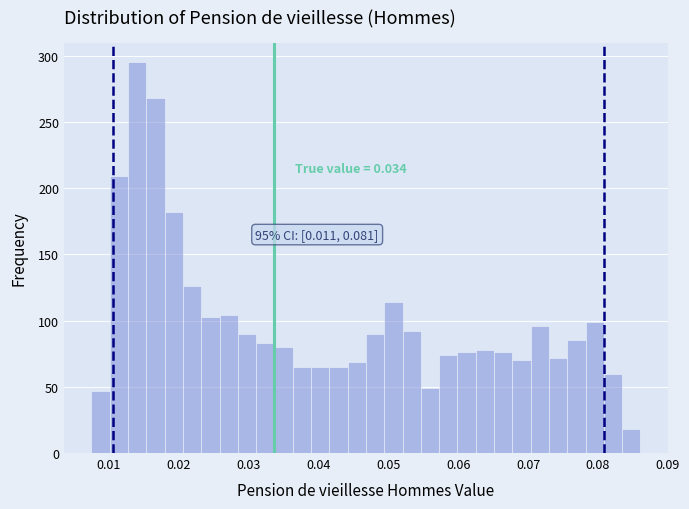

Around what value on the x-axis is the tallest bar? Give the approximate position of its centre, as read against the axis.

0.014